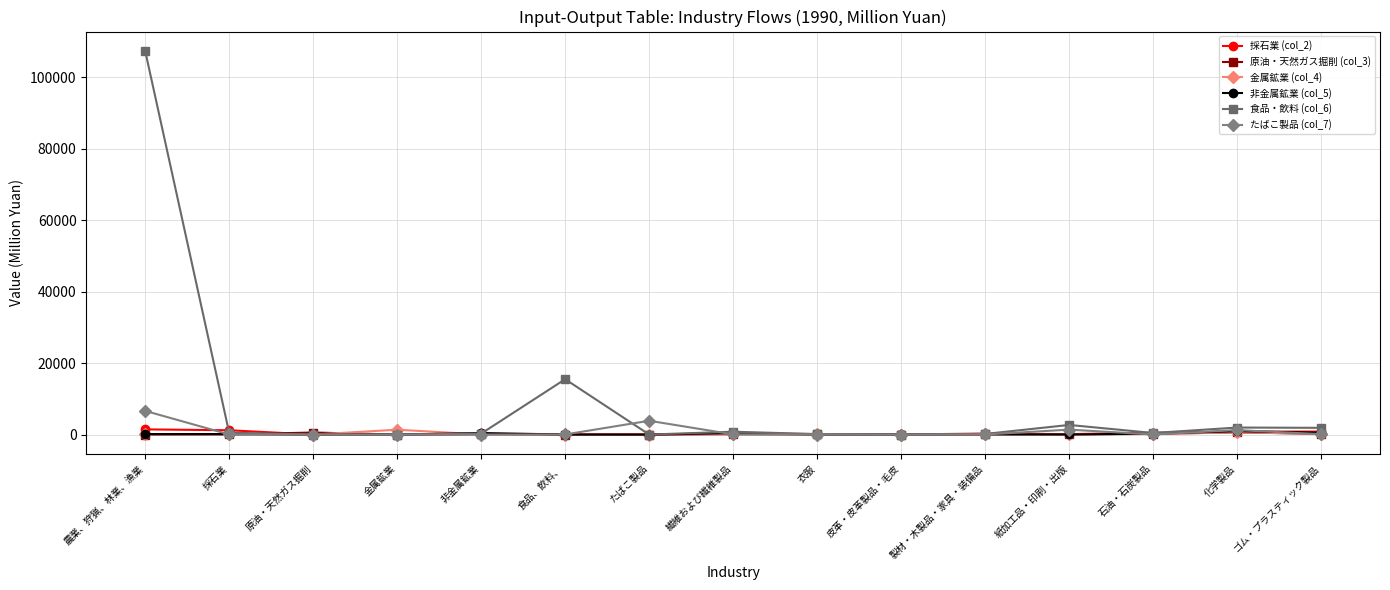

What value does the 金属鉱業 (col_4) series have at 非金属鉱業?

31.8